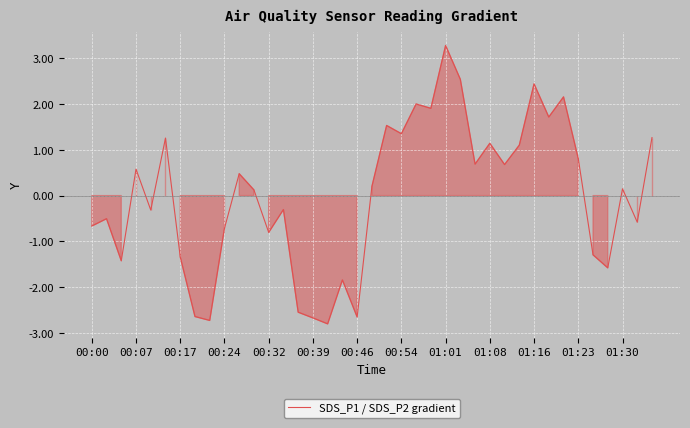

What is the smallest value displayed?

-2.8